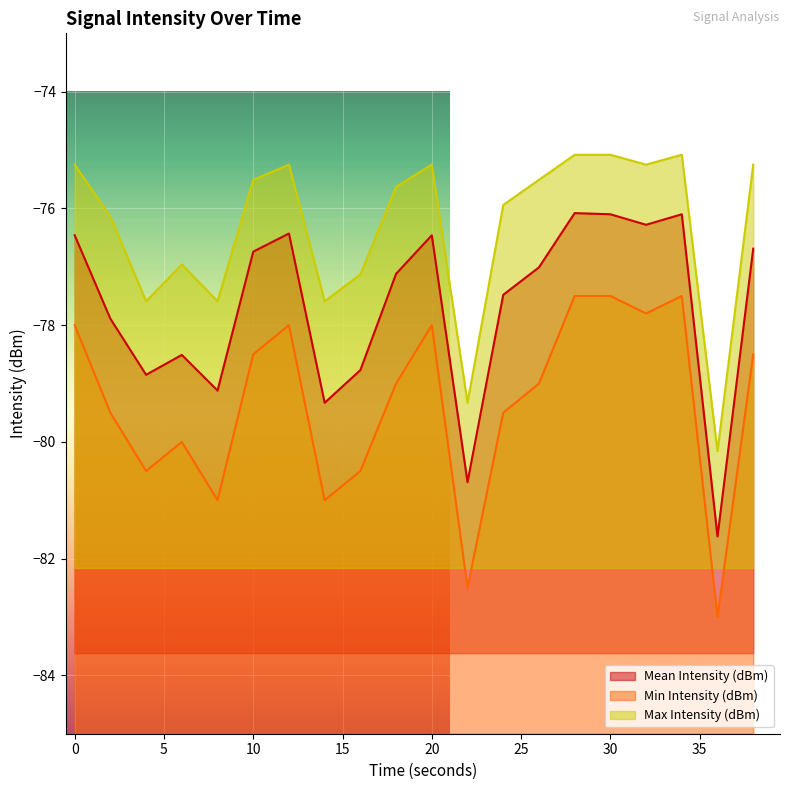

What are all the series names shown in the legend?

Mean Intensity (dBm), Min Intensity (dBm), Max Intensity (dBm)